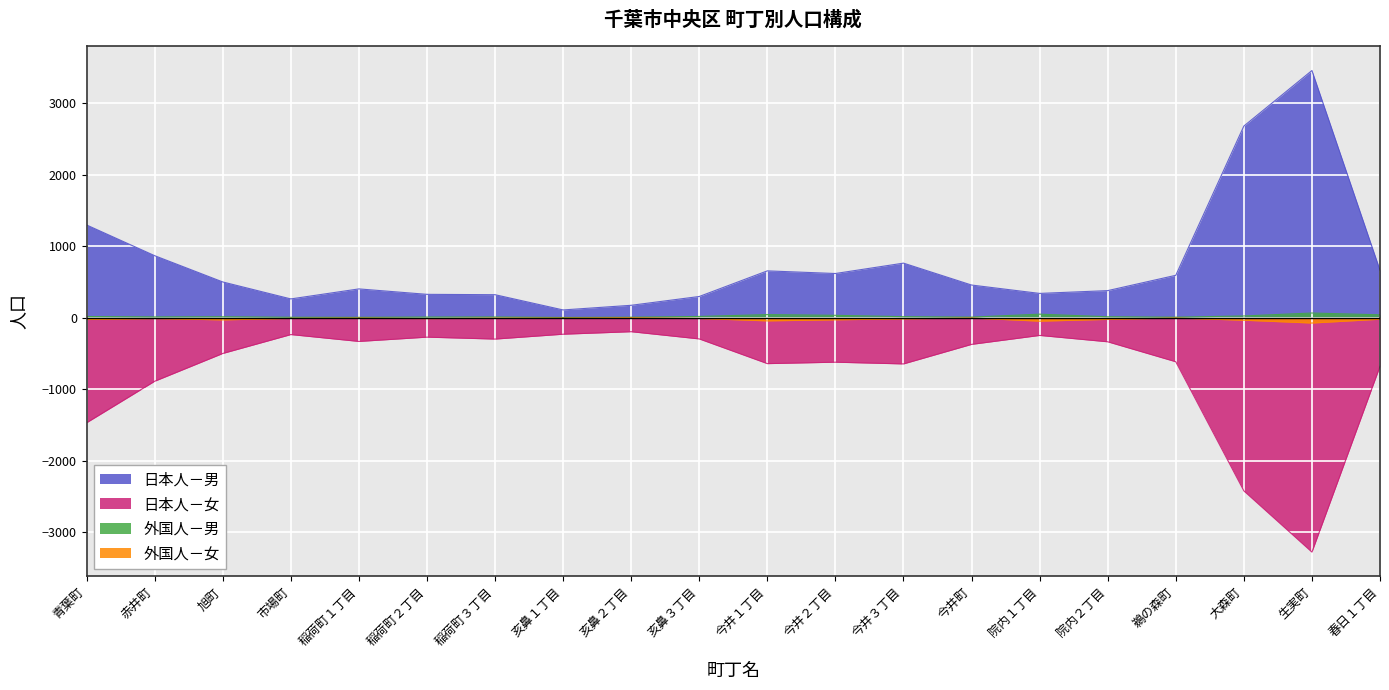

What is the label of the 20th point from the right?

青葉町